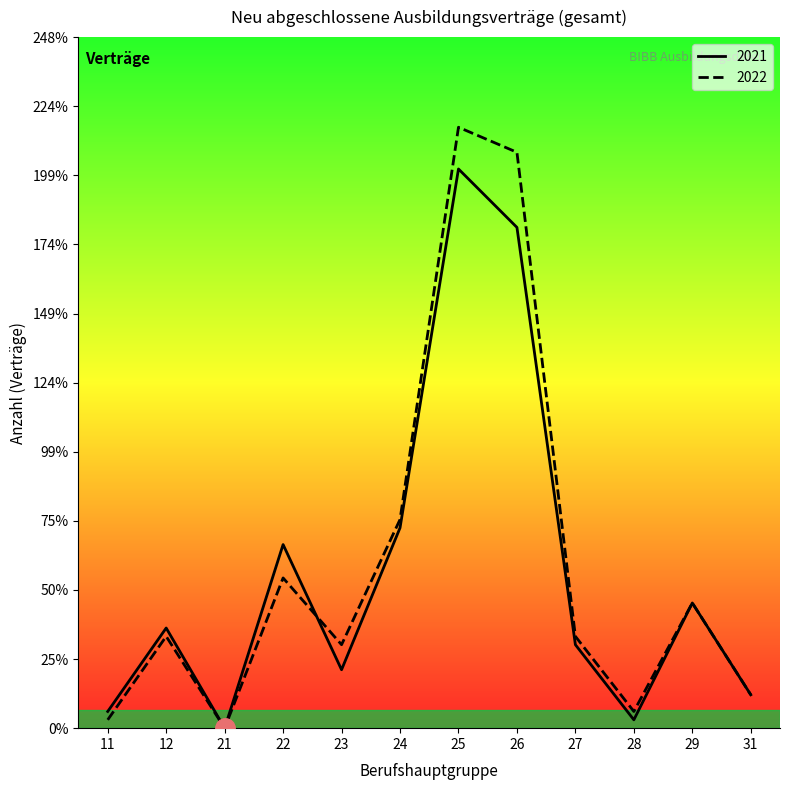

Which series ends up on top after the final intersection of 2022 and 2021?

2022